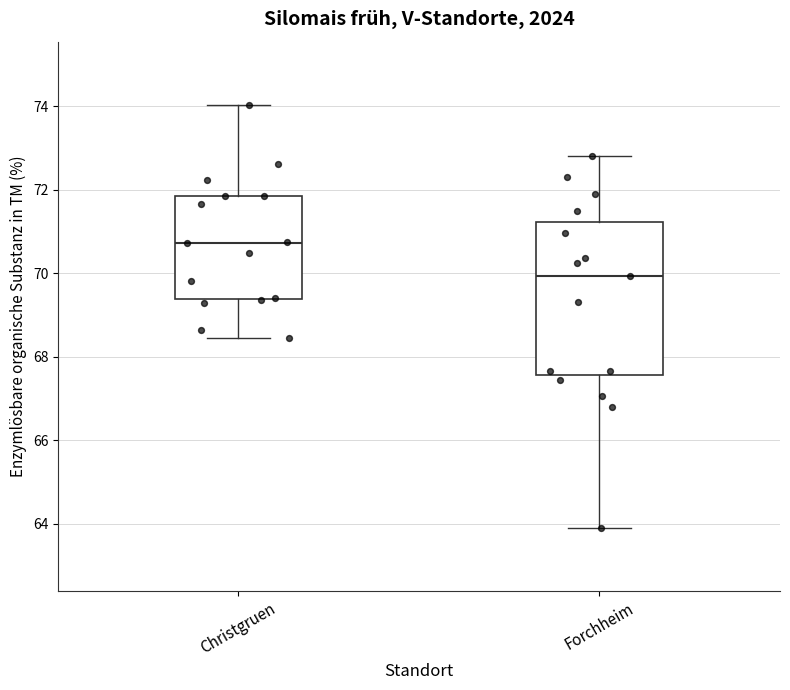

Where does the median line of the box for Christgruen sit on the y-axis? The values are not printed on the chart, so give them approximately, as read against the axis.

70.8